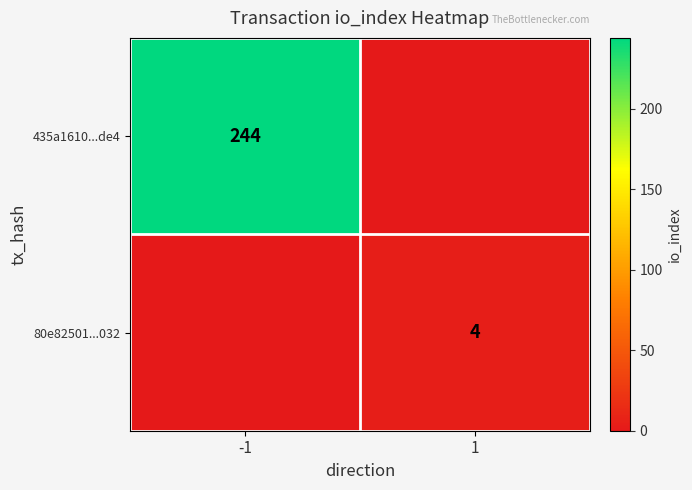

The 80e82501...032 series shows 2 at 1. True or false?

False